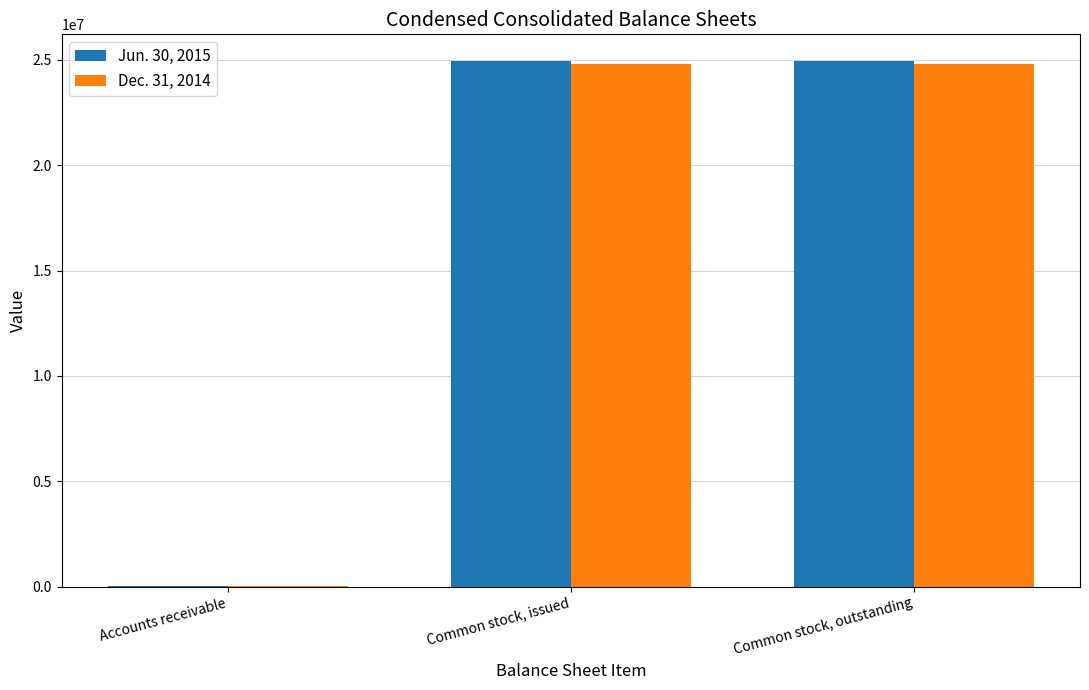

True or false: Jun. 30, 2015 has a value of 39076593 at Common stock, outstanding.

False